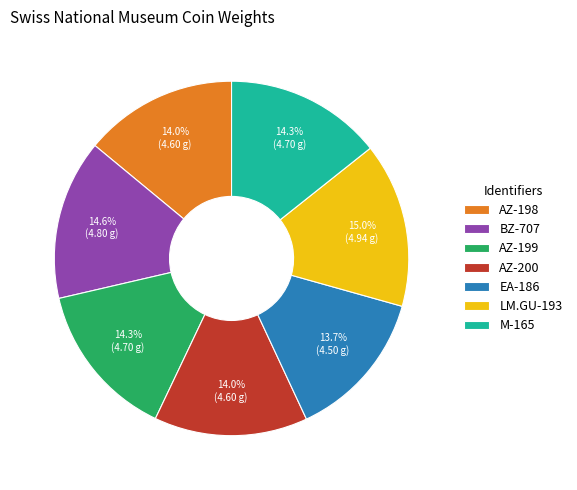

How many segments does this pie chart have?

7